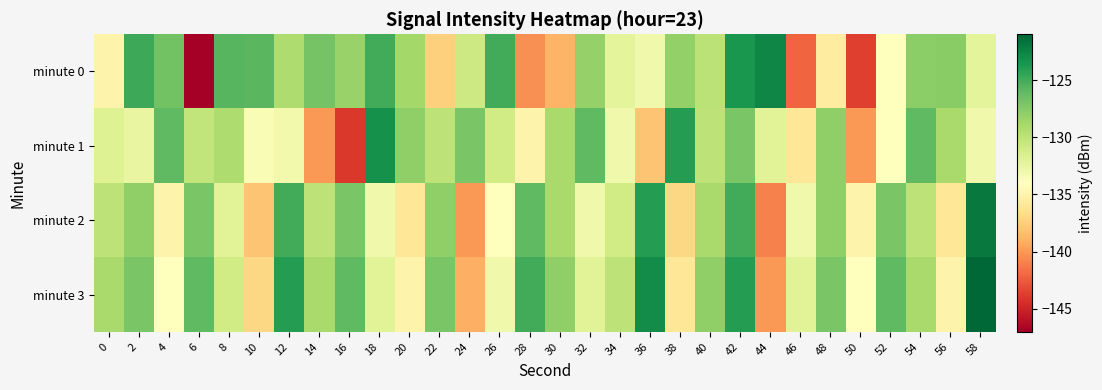

Reading right to left, extract all data points from this chart.

minute 0: 58=-132.3	56=-127.7	54=-127.7	52=-133.9	50=-143.7	48=-135.4	46=-142.1	44=-122.6	42=-123.6	40=-129.9	38=-128.0	36=-133.1	34=-132.2	32=-128.2	30=-138.9	28=-140.3	26=-125.0	24=-130.8	22=-137.4	20=-128.8	18=-125.0	16=-128.3	14=-126.9	12=-129.2	10=-125.9	8=-125.8	6=-146.9	4=-126.7	2=-124.8	0=-134.9
minute 1: 58=-133.0	56=-129.0	54=-126.0	52=-134.0	50=-140.0	48=-128.0	46=-136.0	44=-132.0	42=-127.0	40=-130.0	38=-124.0	36=-138.0	34=-133.0	32=-126.0	30=-129.0	28=-135.0	26=-131.0	24=-127.0	22=-130.0	20=-128.0	18=-123.3	16=-144.0	14=-140.1	12=-133.1	10=-133.6	8=-129.3	6=-130.2	4=-126.0	2=-132.5	0=-131.8
minute 2: 58=-122.0	56=-136.0	54=-130.0	52=-127.0	50=-135.0	48=-128.0	46=-133.0	44=-141.0	42=-125.0	40=-129.0	38=-137.0	36=-124.0	34=-131.0	32=-133.0	30=-129.0	28=-126.0	26=-134.0	24=-140.0	22=-128.0	20=-136.0	18=-133.0	16=-127.0	14=-130.0	12=-125.0	10=-138.0	8=-132.0	6=-127.0	4=-135.0	2=-128.0	0=-130.0
minute 3: 58=-121.0	56=-135.0	54=-129.0	52=-126.0	50=-134.0	48=-127.0	46=-132.0	44=-140.0	42=-124.0	40=-128.0	38=-136.0	36=-123.0	34=-130.0	32=-132.0	30=-128.0	28=-125.0	26=-133.0	24=-139.0	22=-127.0	20=-135.0	18=-132.0	16=-126.0	14=-129.0	12=-124.0	10=-137.0	8=-131.0	6=-126.0	4=-134.0	2=-127.0	0=-129.0